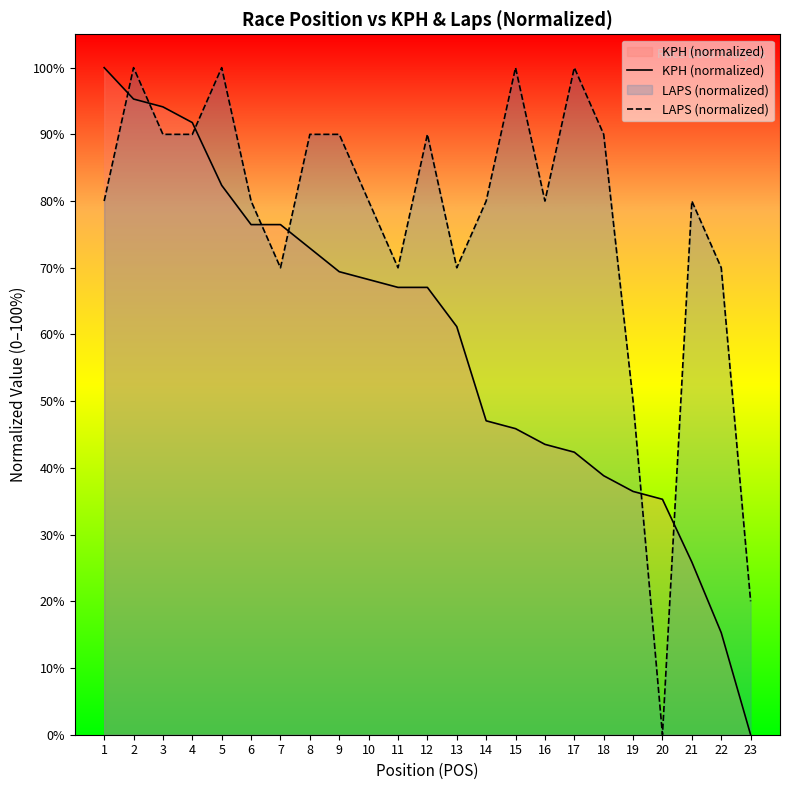

What is the spread (max minus min) of values at 21?

54.1